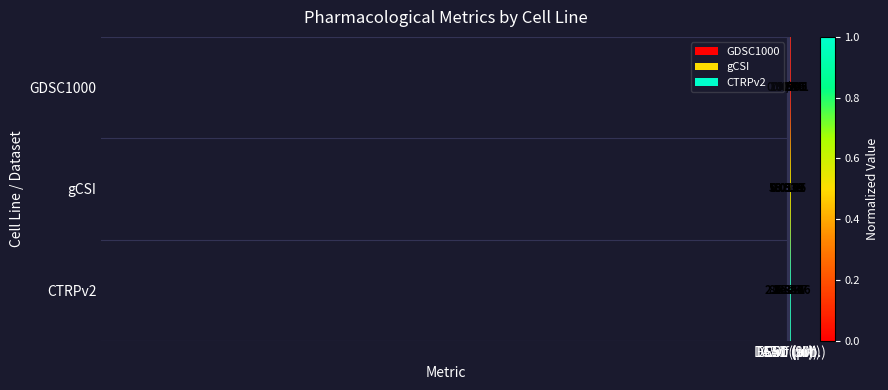

What is the difference between the highest and lowest values at DSS1 (arb.)?

0.7